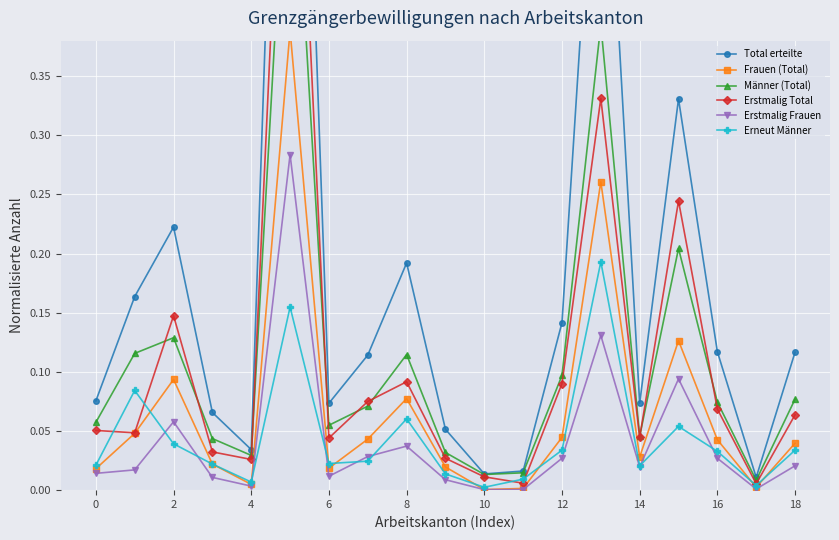

Is it true that Erstmalig Frauen equals 0.0 at 10?

True